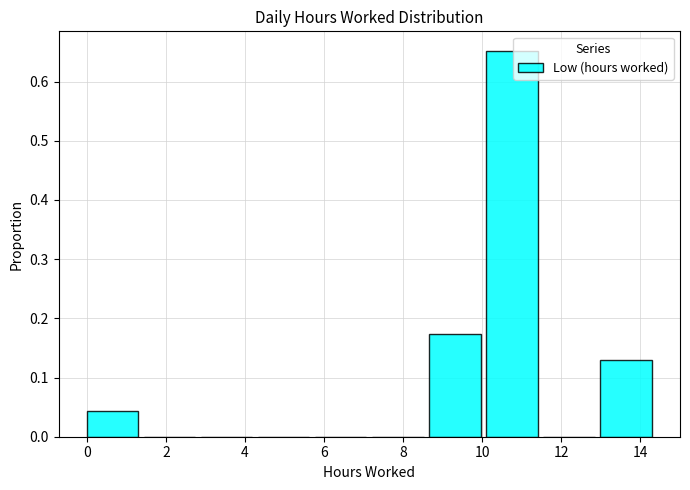

What is the height of the bar covering 0.0 to 1.4 on the x-axis? Neither the bar edges nor the heights are printed on the chart, so give them approximately, as read against the axes.

0.04